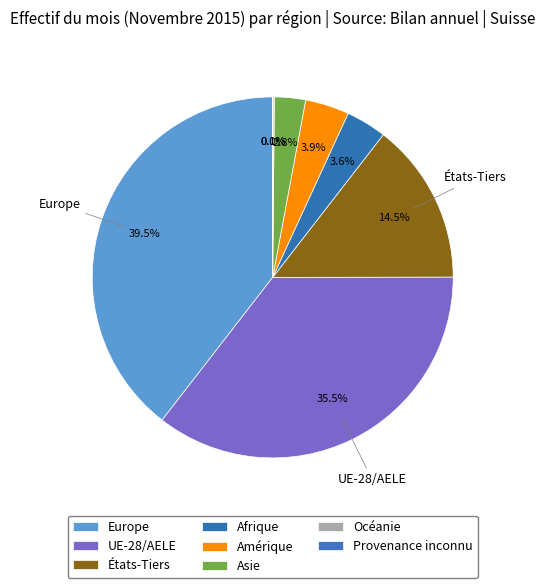

How much of the chart is everything except Océanie?

99.9%